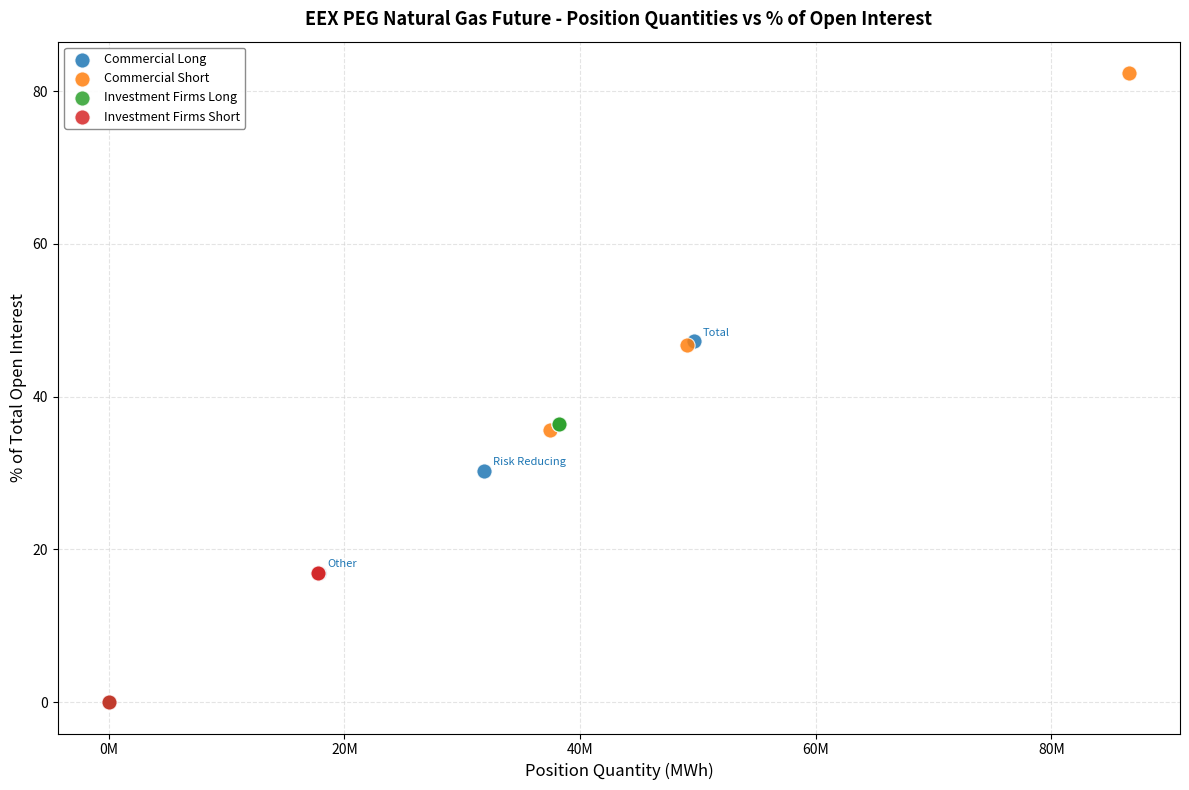

Which series has the largest Y range (max minus min)?

Commercial Short